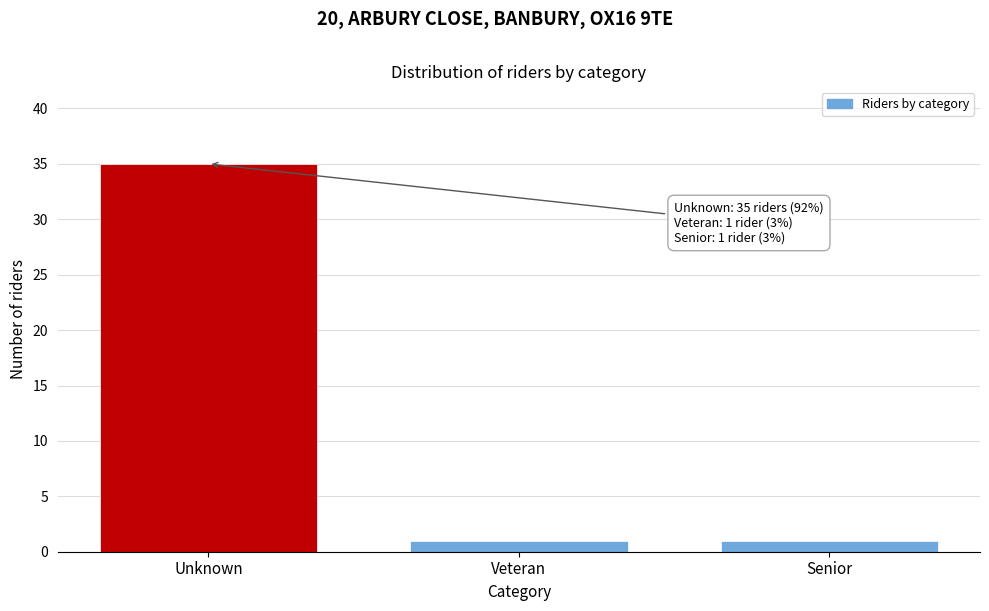

Reading right to left, extract all data points from this chart.

Senior=1	Veteran=1	Unknown=35